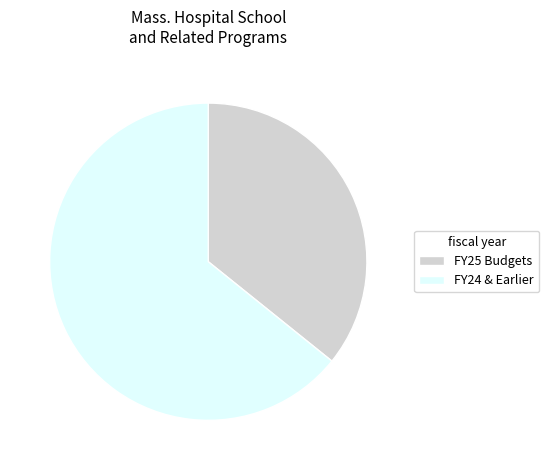

How many slices are in this pie chart?

2